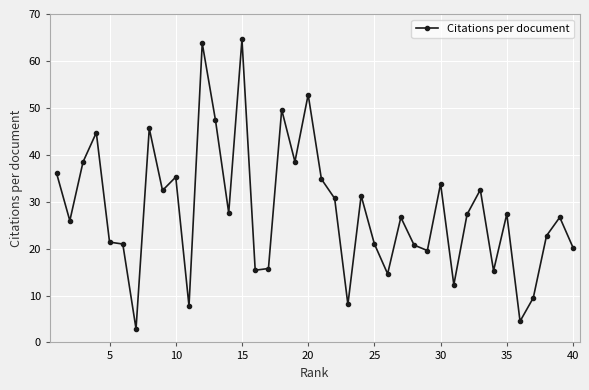

What is the value of the 6th point from the left?

21.0